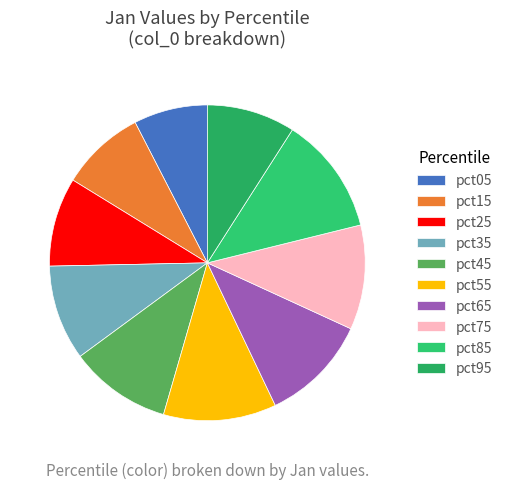

To the nearest percent, what is the combined percentage of pct15 and pct65?

20%